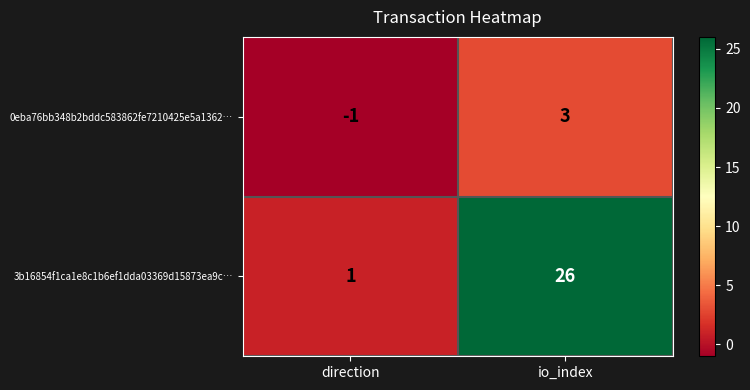

What is the average value of the 3b16854f1ca1e8c1b6ef1dda03369d15873ea9c… series?

14